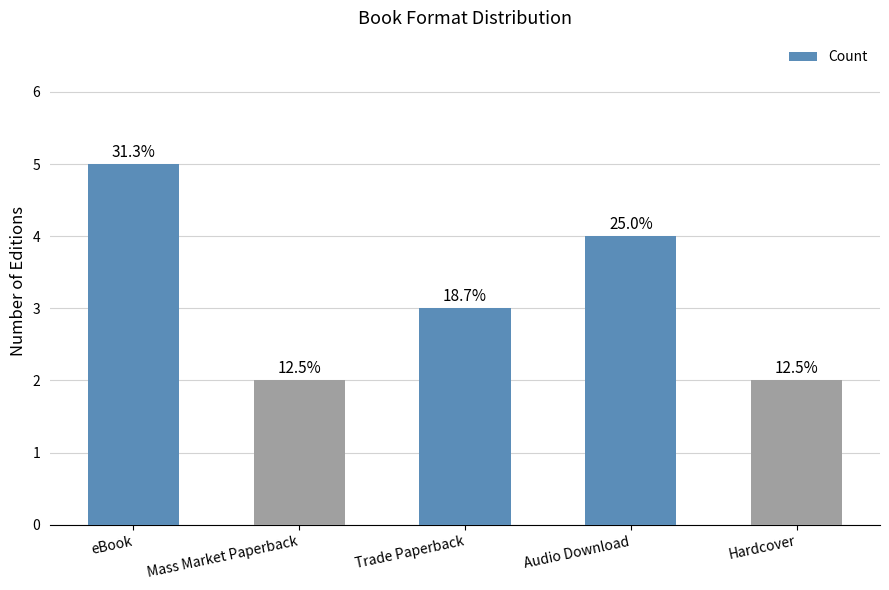

What is the label of the 5th bar from the right?

eBook